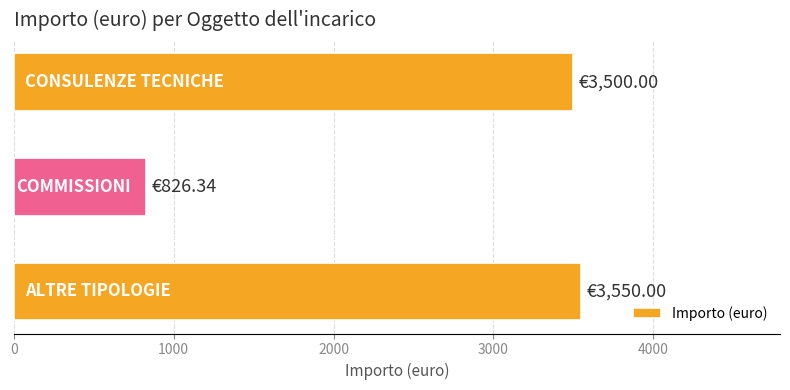

What is the difference between the maximum and minimum values?

2723.7